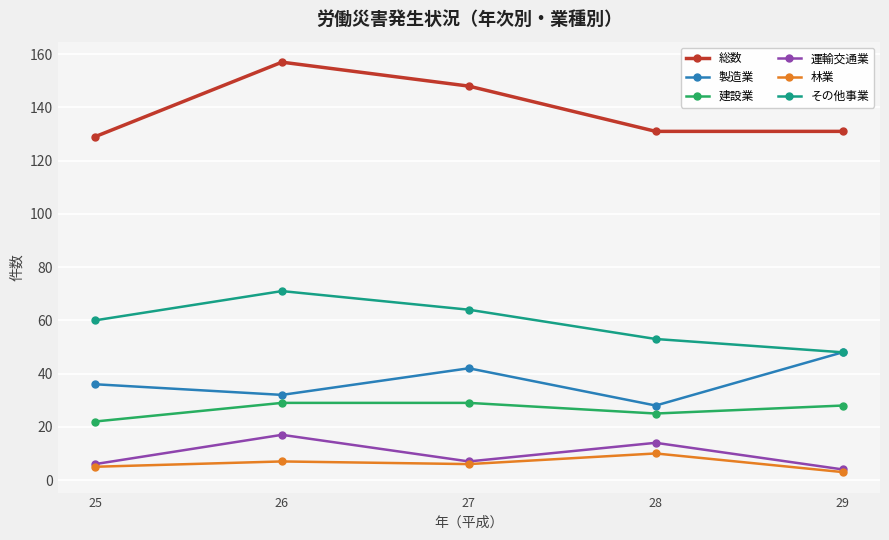

List the series in order of their peak value, highest first.

総数, その他事業, 製造業, 建設業, 運輸交通業, 林業